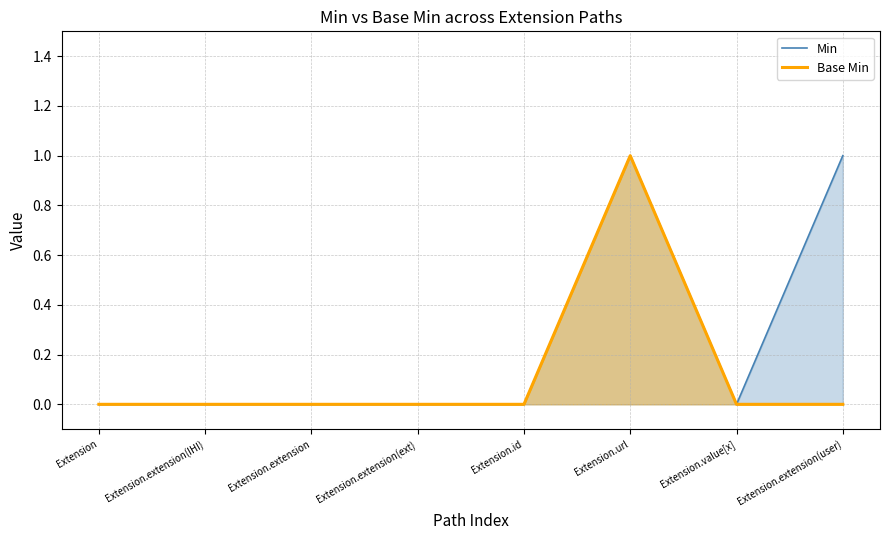

Which category has the highest value in the Min series?

Extension.url